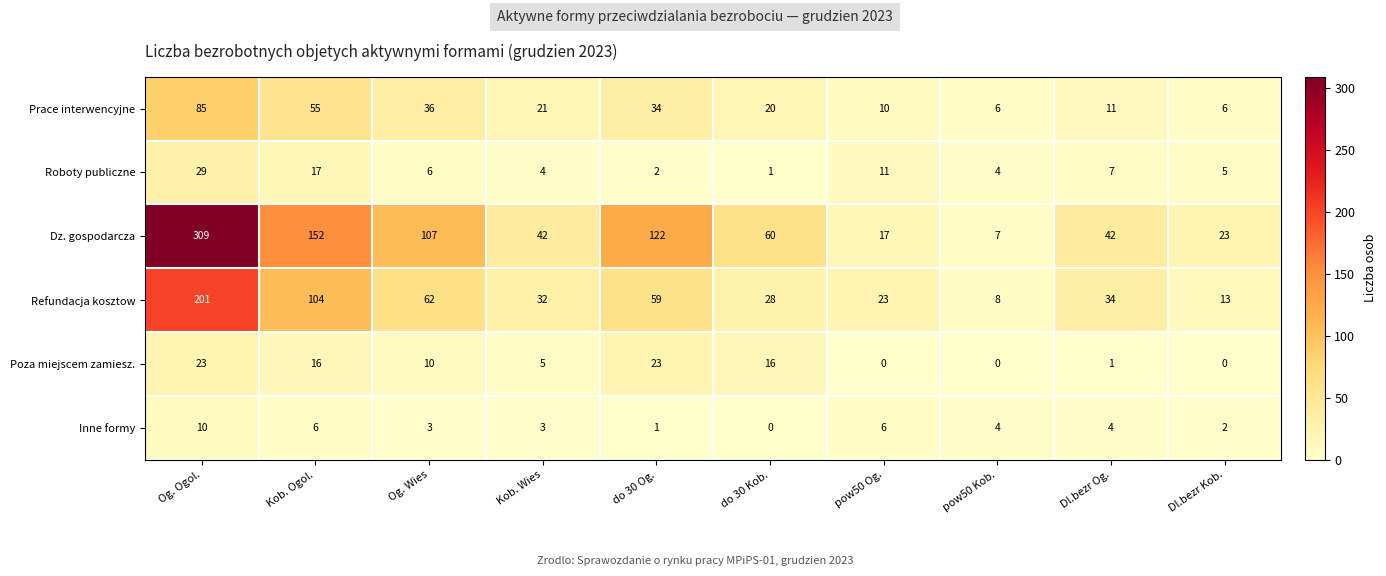

Where does the Dz. gospodarcza series first go above 60?

Og. Ogol.